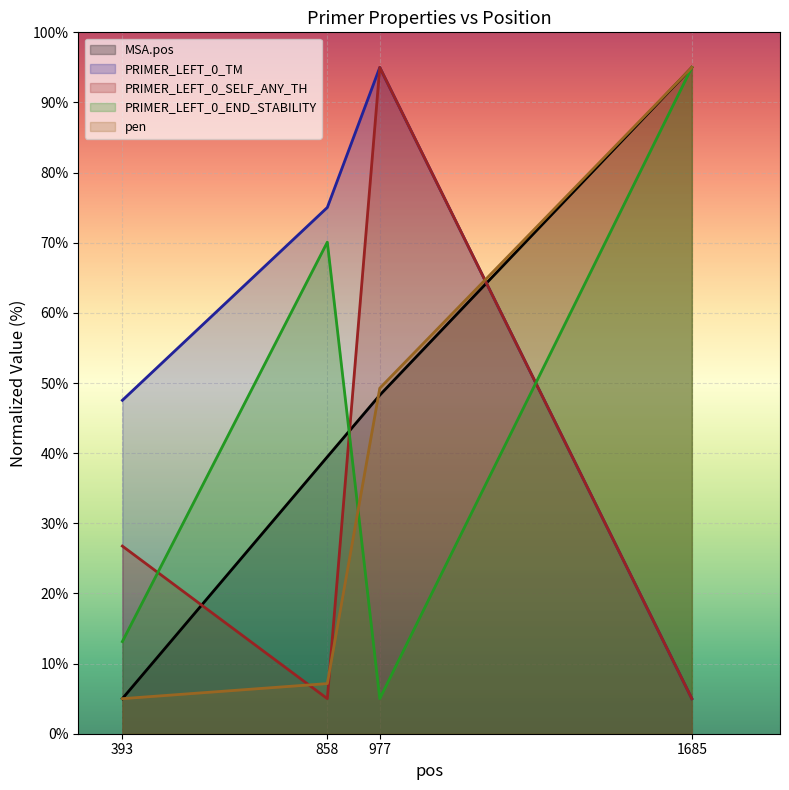

Is the value of PRIMER_LEFT_0_END_STABILITY at 977 greater than the value of PRIMER_LEFT_0_SELF_ANY_TH at 1685?

No